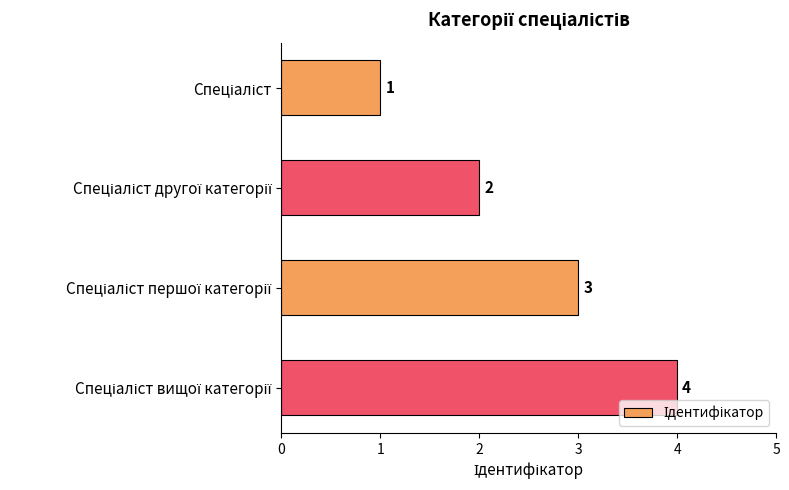

How many values are between 2 and 4?

3